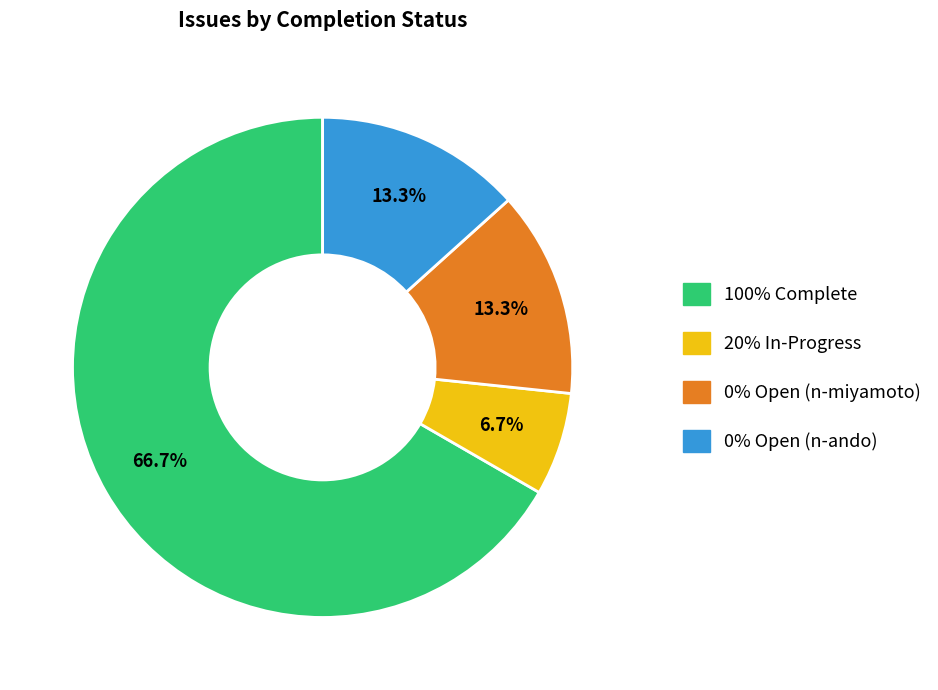

Does 100% Complete represent more than half of the total?

Yes